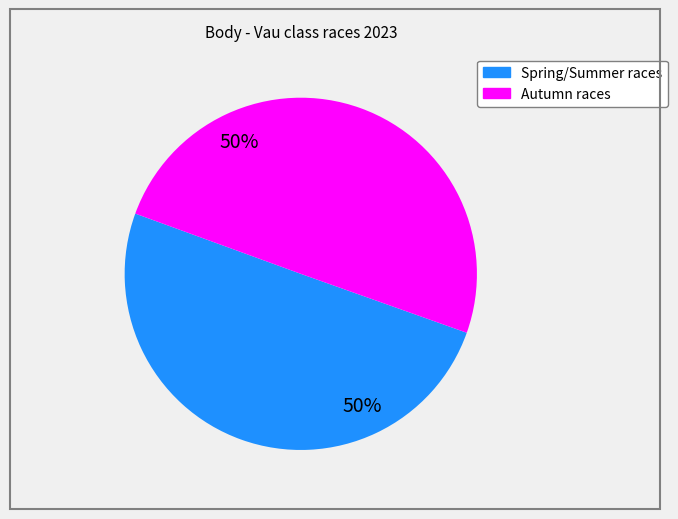

To the nearest percent, what is the average slice percentage?

50%